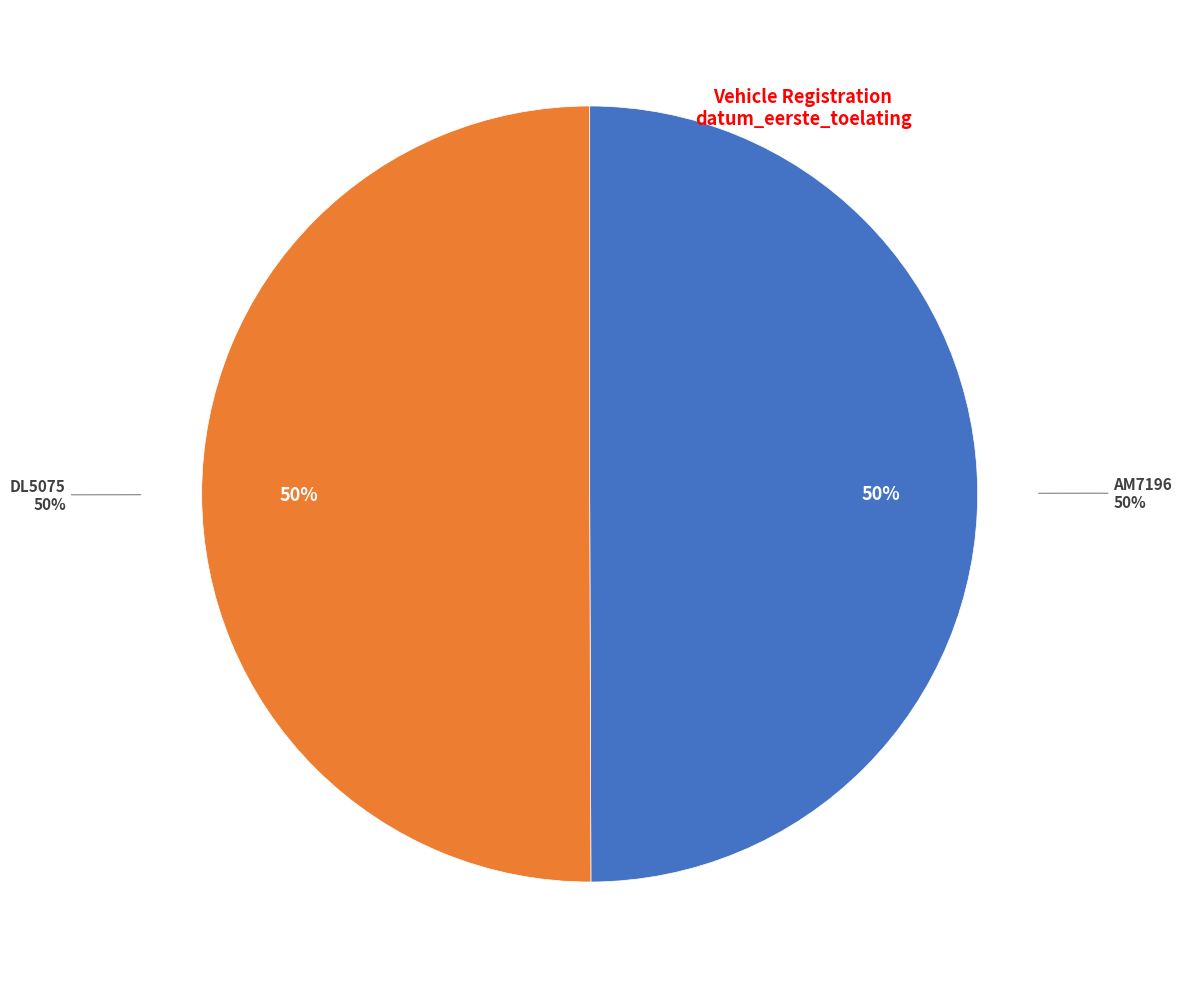

What percentage is NOT represented by AM7196?

50.1%